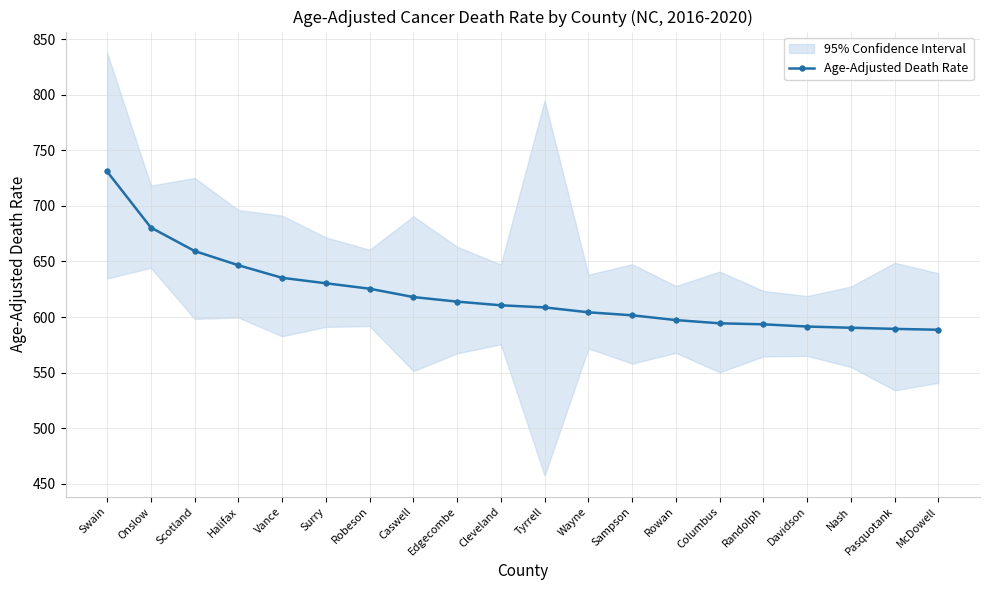

What is the label of the 15th point from the right?

Surry